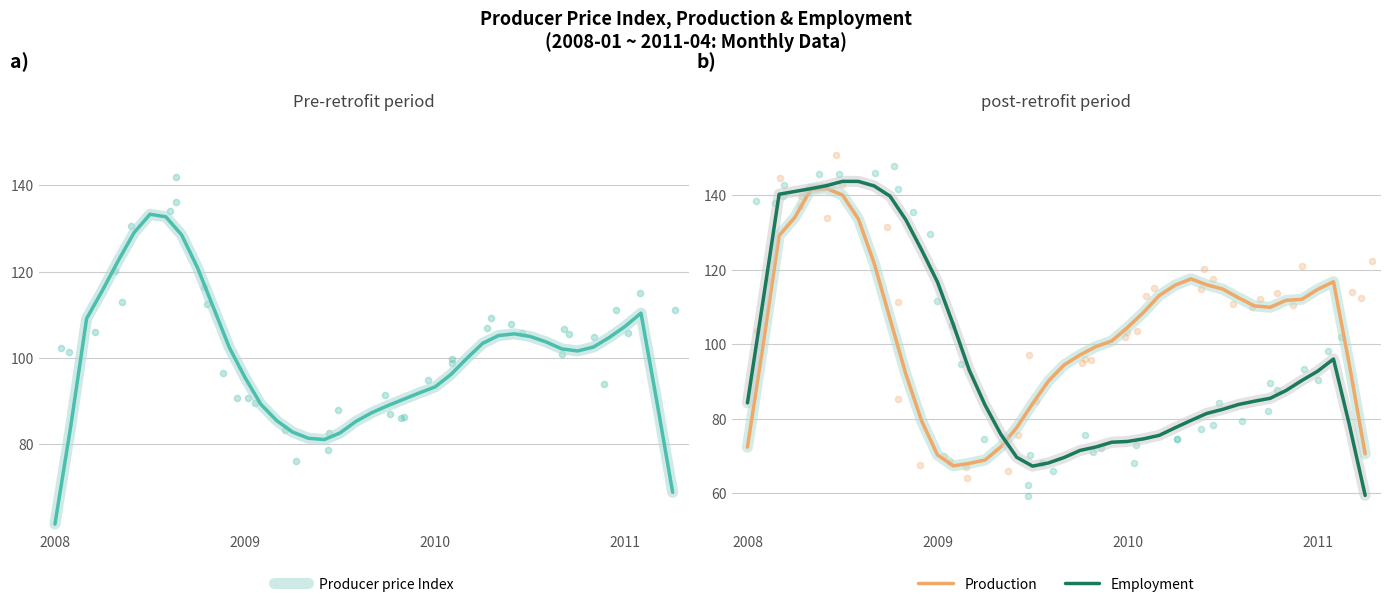

Which series contains the highest Y value?

Employment